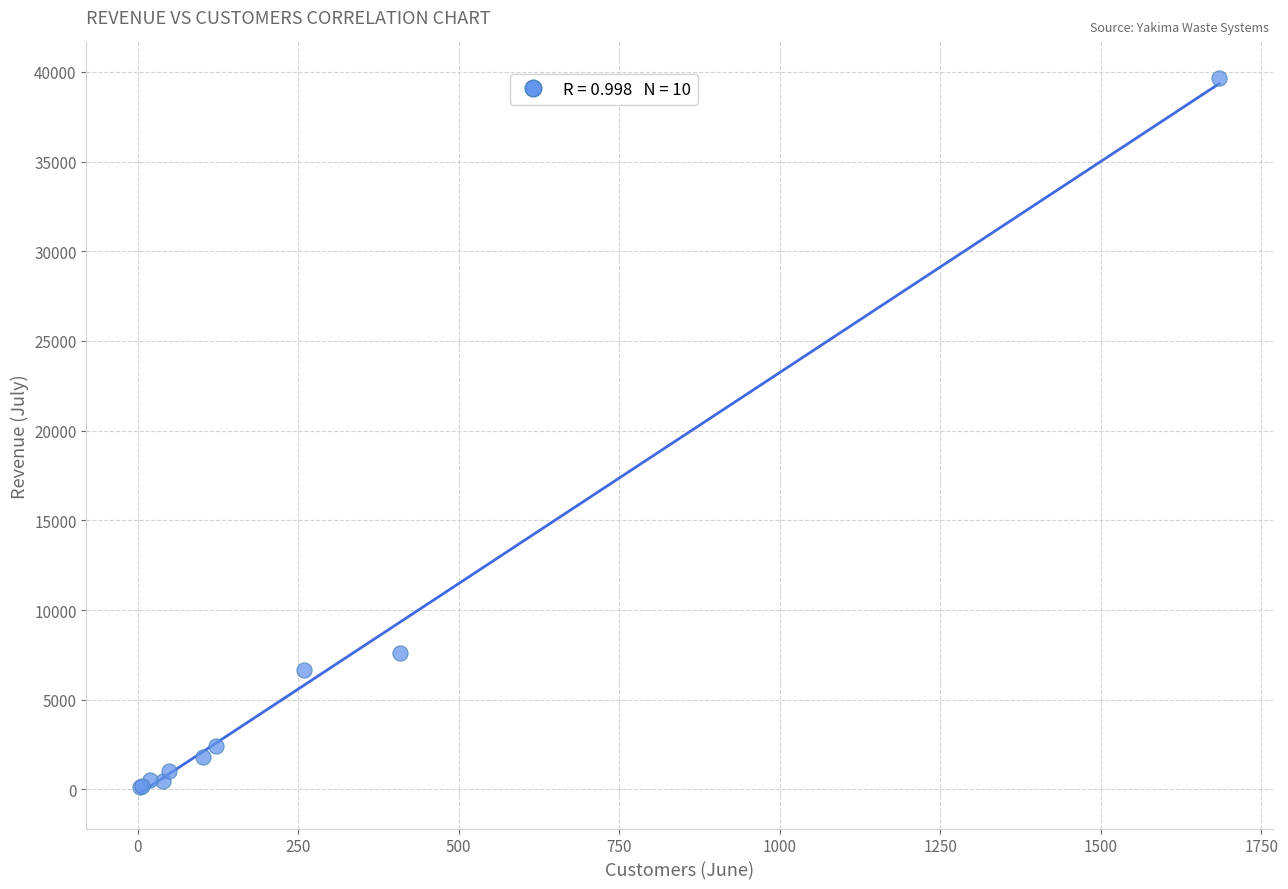

What Y value in the scatter plot is closest to 19885?

7595.6